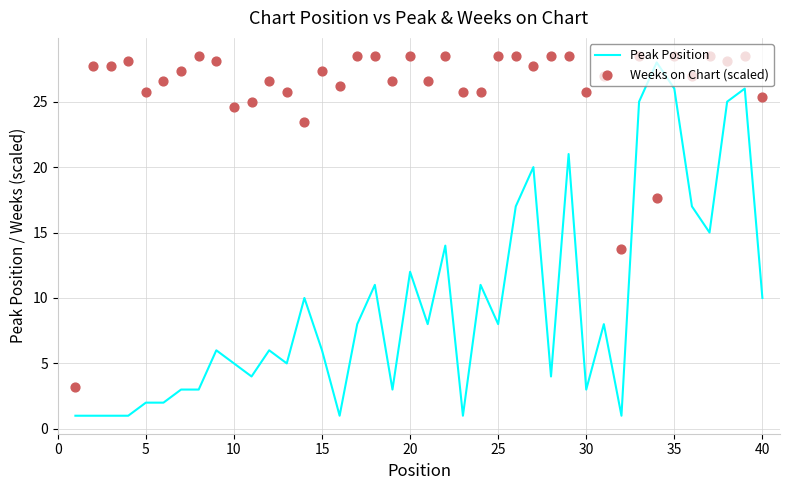

What are all the series names shown in the legend?

Peak Position, Weeks on Chart (scaled)